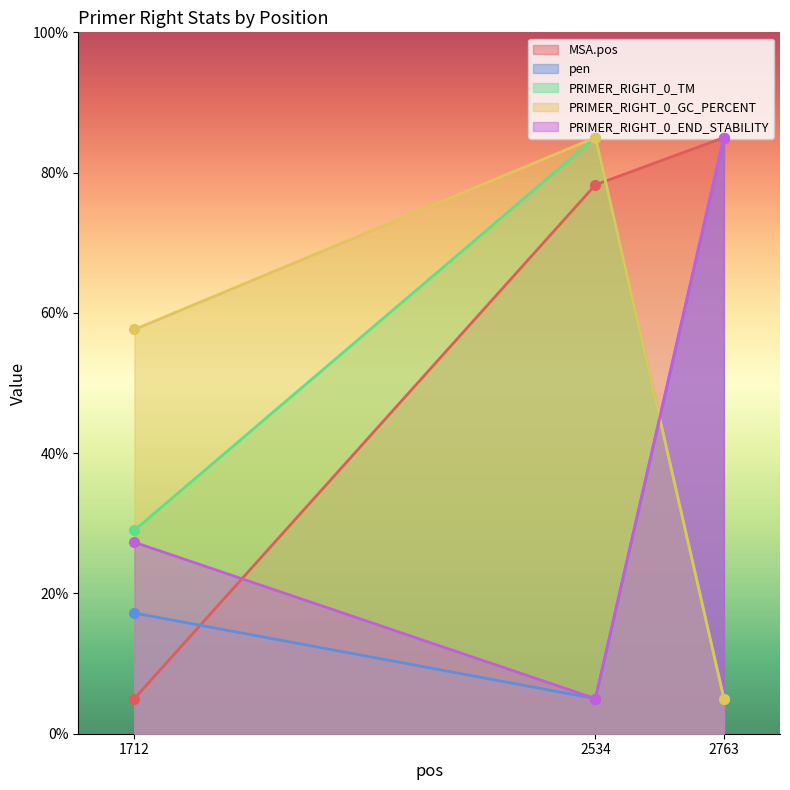

How many values in the pen series are below 17?

1